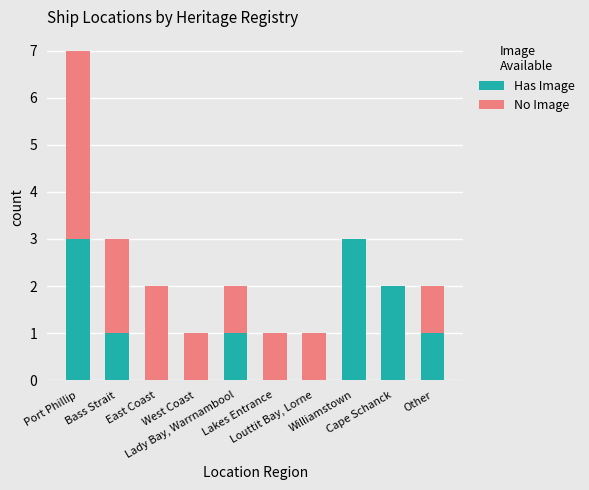

Count the number of data series in this chart.

2